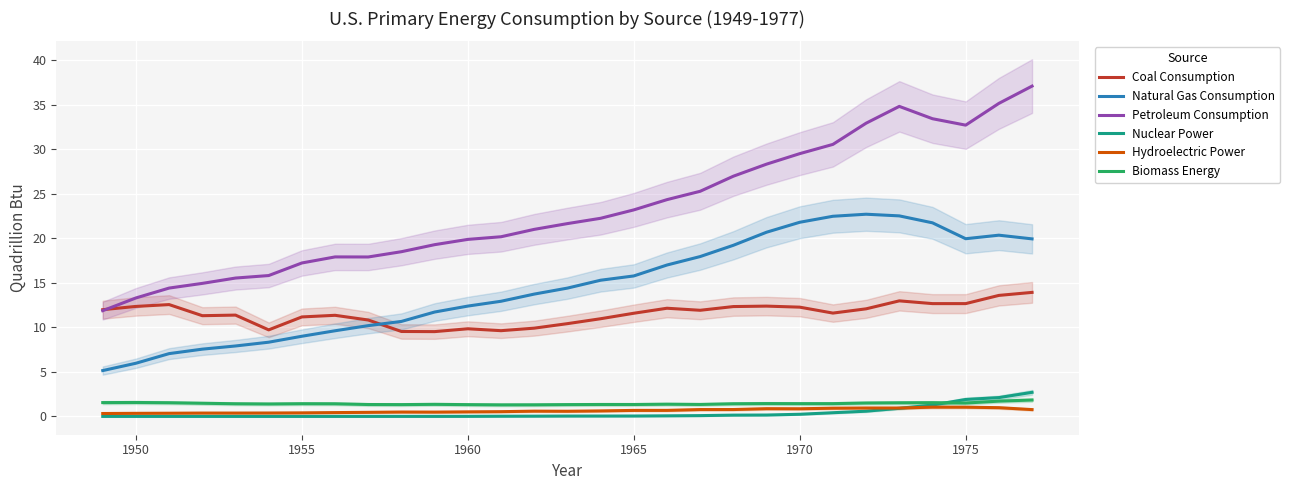

True or false: Natural Gas Consumption has a value of 12.4 at 1960.

True